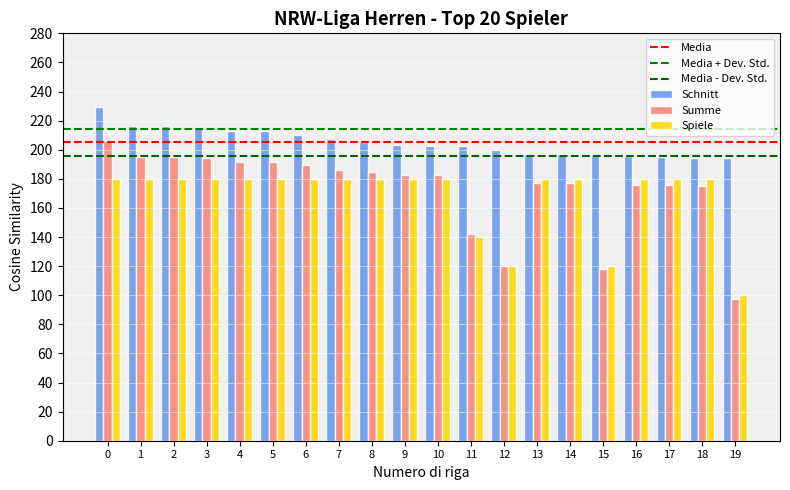

What is the value of the Spiele bar at the 15th from the left?

180.0